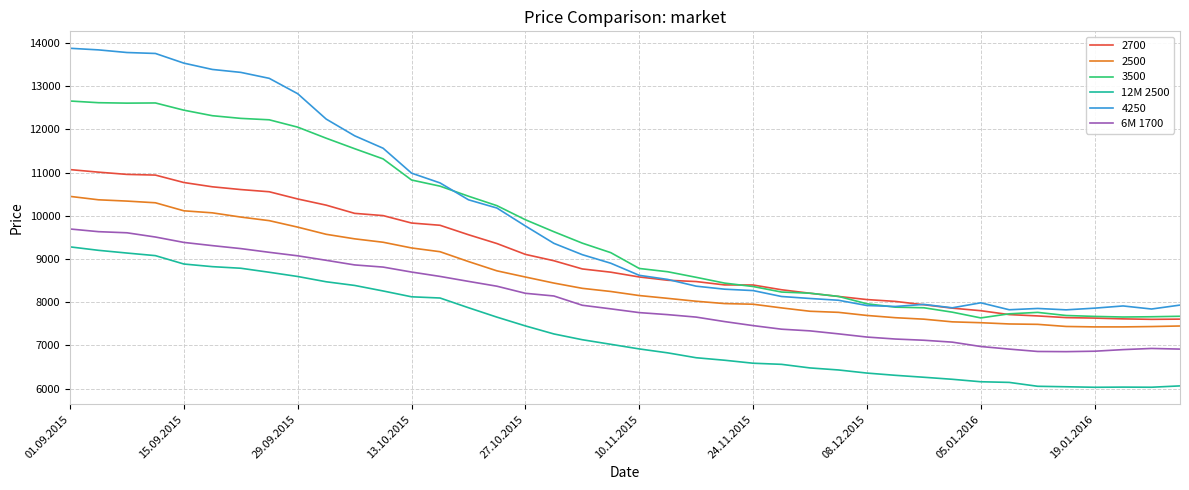

What is the minimum value shown in the chart?

6030